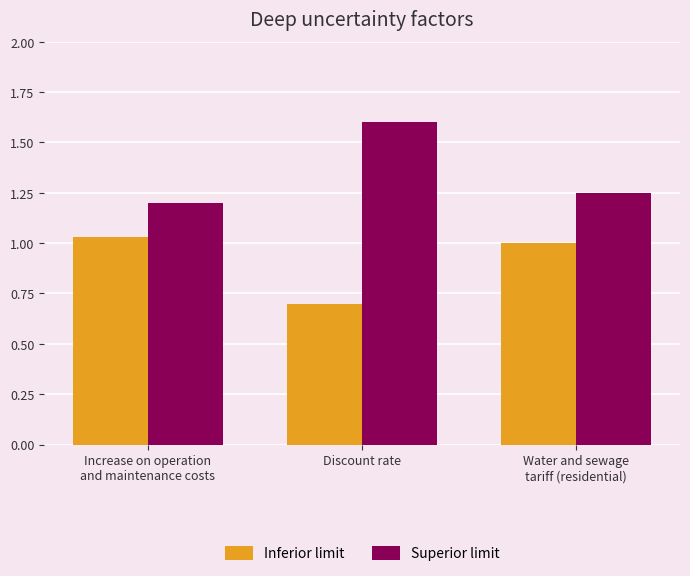

Rank the series by their maximum value, from highest to lowest.

Superior limit, Inferior limit